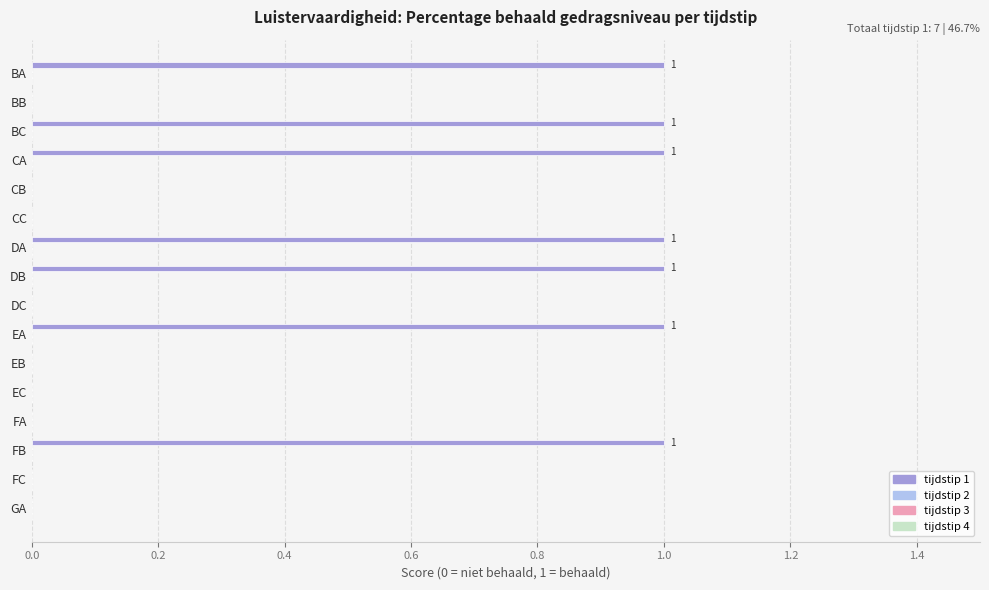

What is the sum of all values?

7